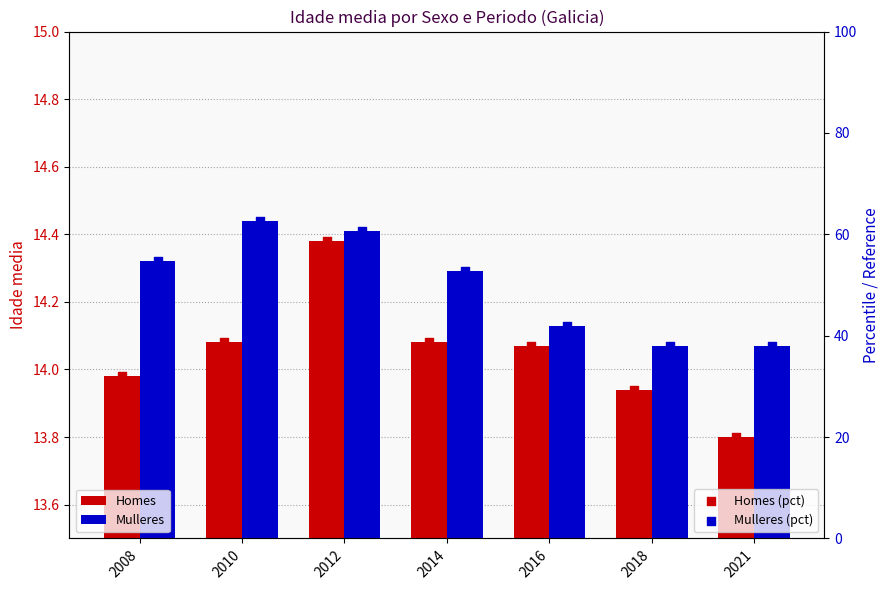

Is the value of Homes at 2014 greater than the value of Homes (pct) at 2010?

No